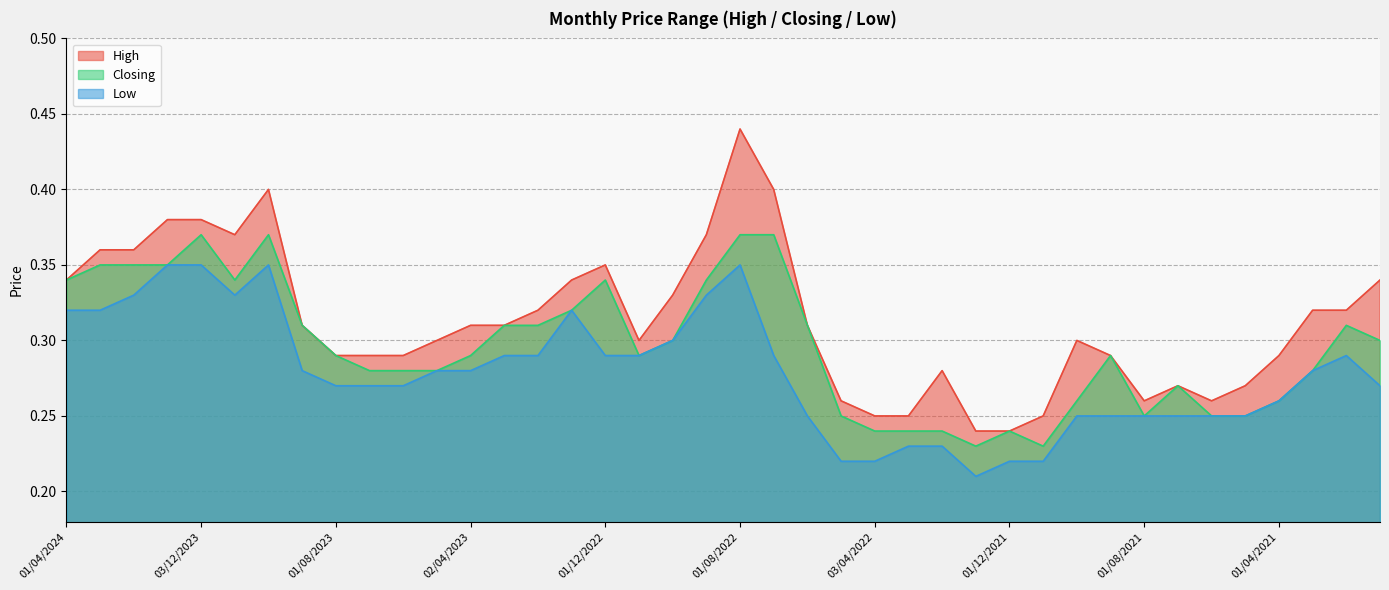

True or false: Closing has more than 2 points higher than both neighbors.

True